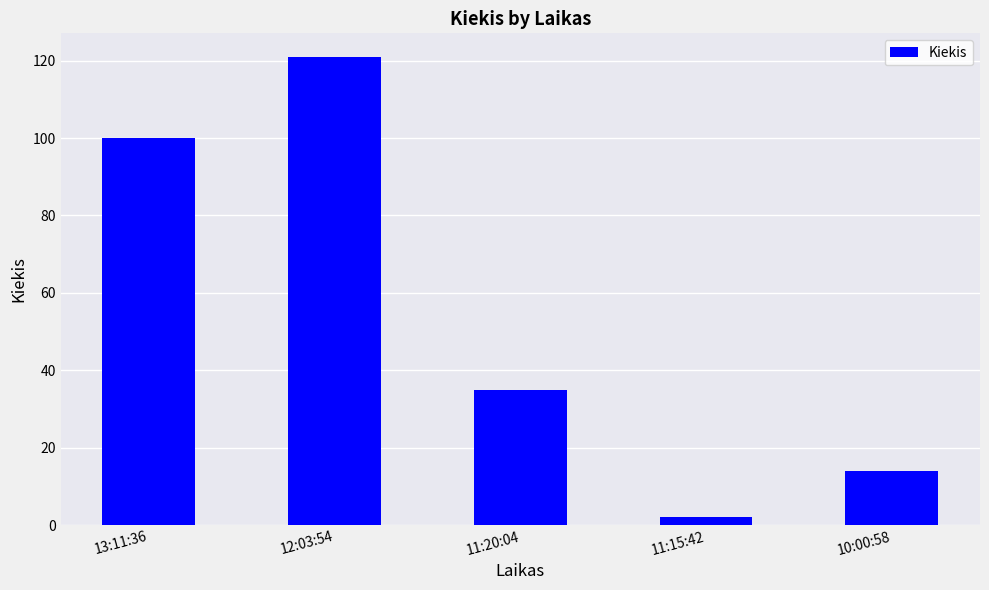

Reading left to right, what are all the values shown in this chart?

13:11:36=100	12:03:54=121	11:20:04=35	11:15:42=2	10:00:58=14